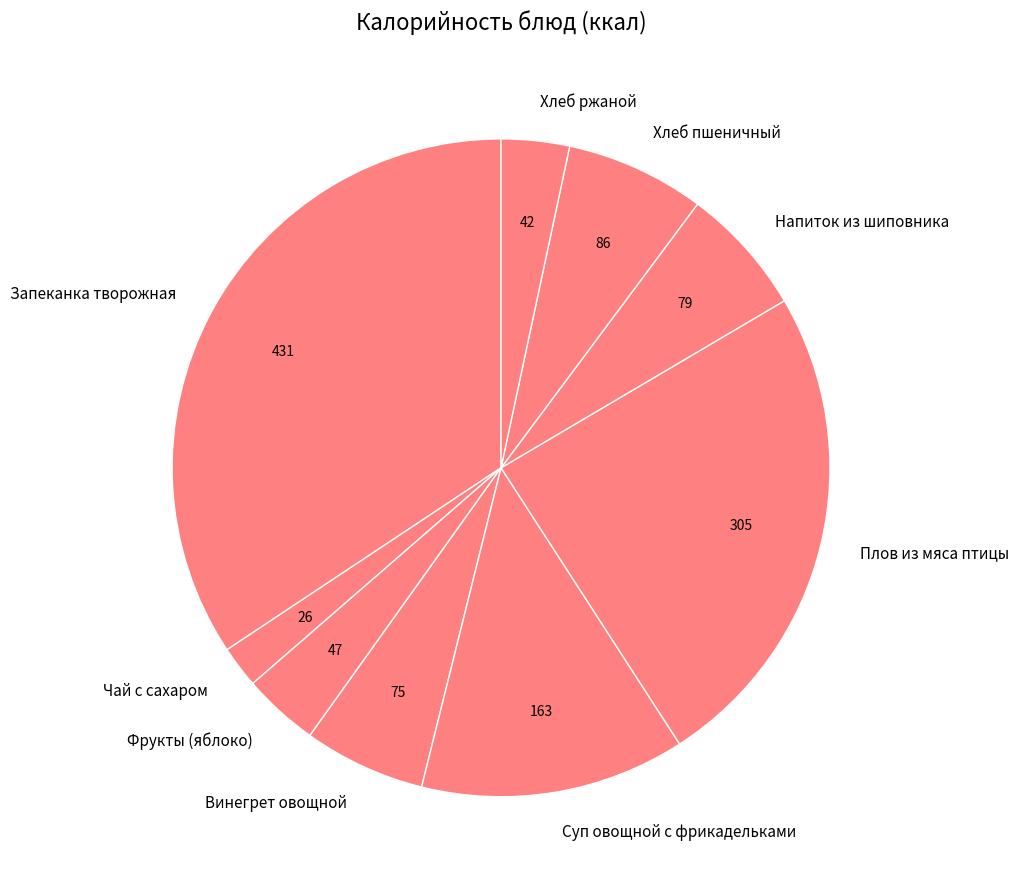

How many segments does this pie chart have?

9